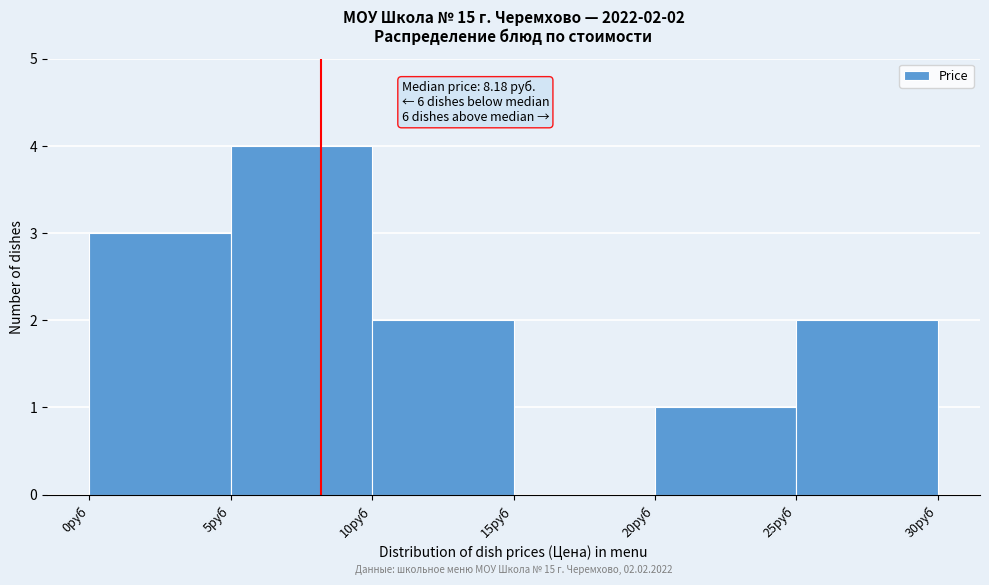

Over which range of the x-axis is the bar tallest?

5 to 10